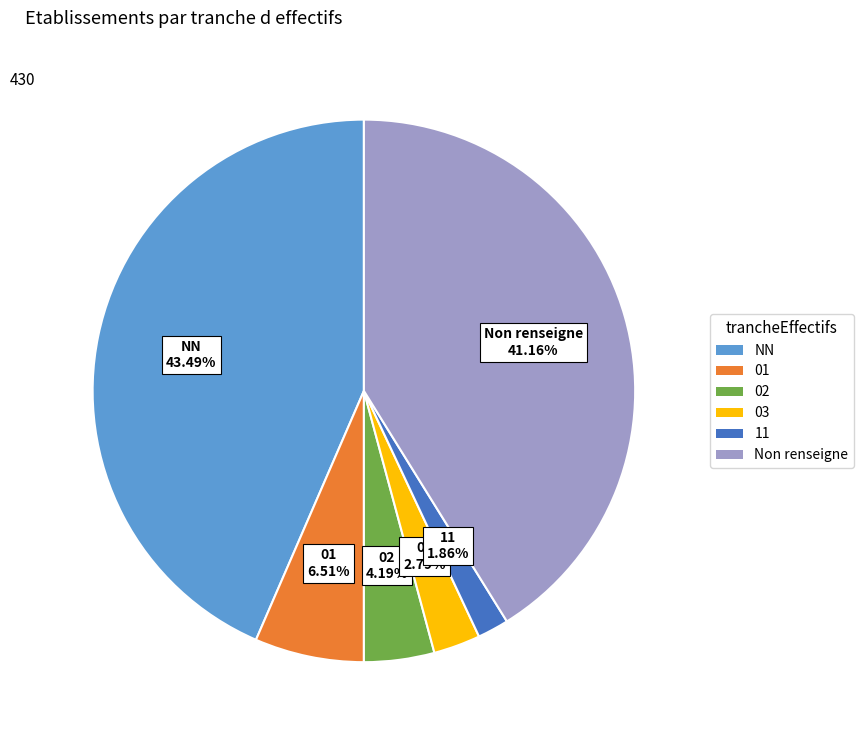

Is there a majority slice in this chart?

No